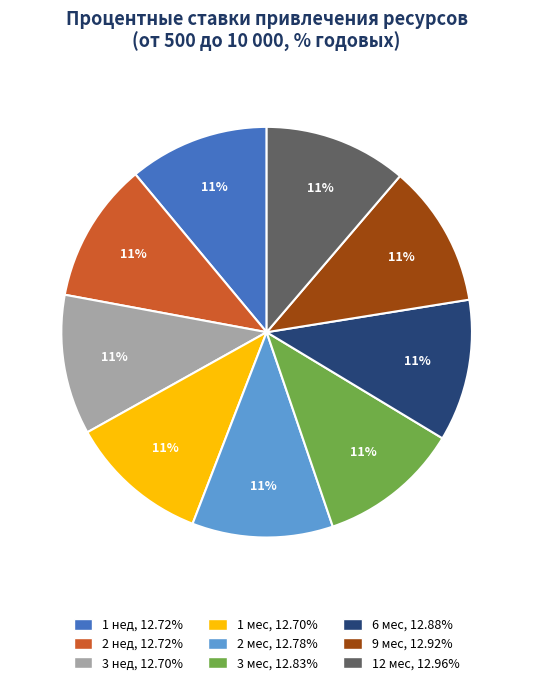

To the nearest percent, what percentage of the pie is 3 мес?

11%